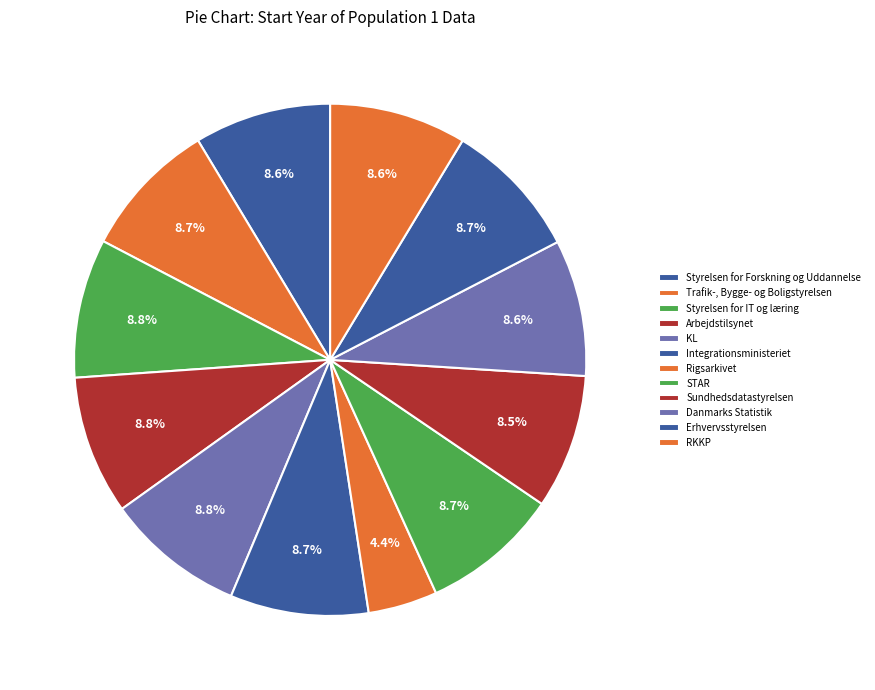

Which slice is the largest?

Styrelsen for IT og læring